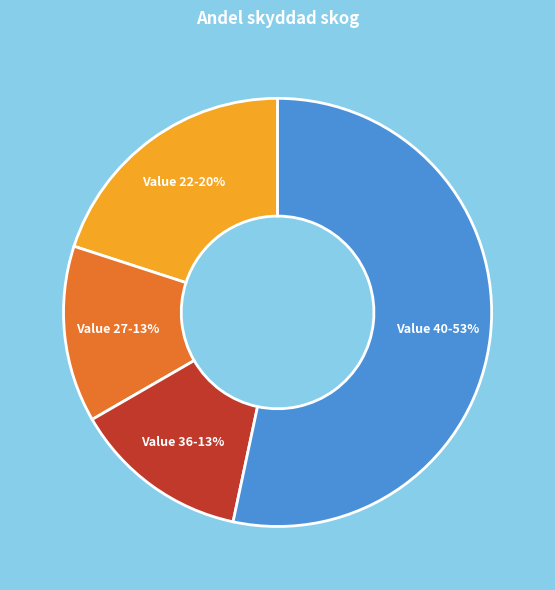

Does any single category account for the majority?

Yes